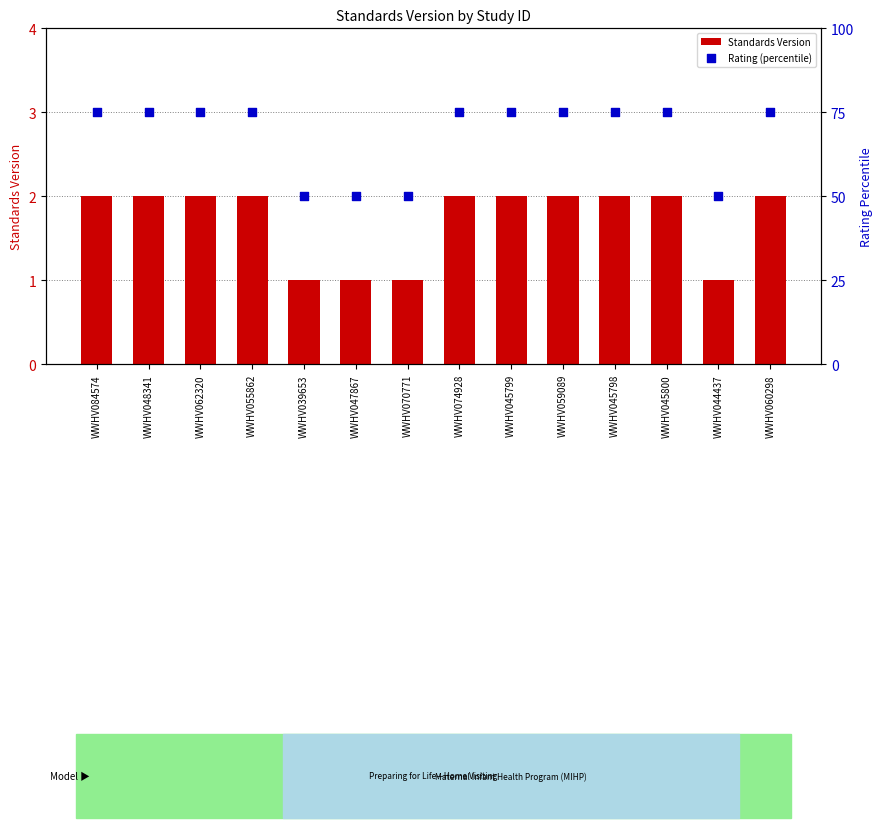

Which series has the largest total across all categories?

Rating (percentile)